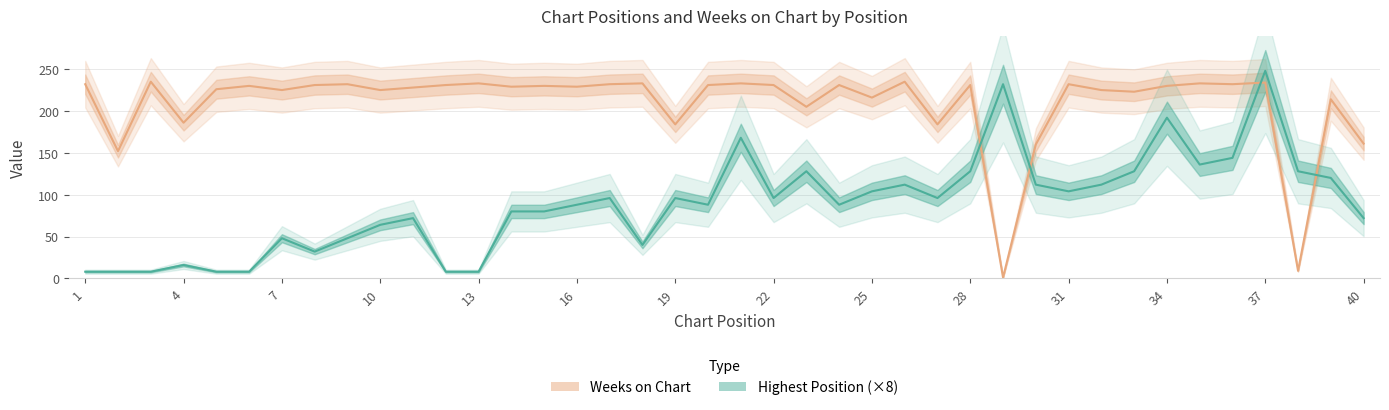

The Posicion mas alta series shows 164 at 17. True or false?

False